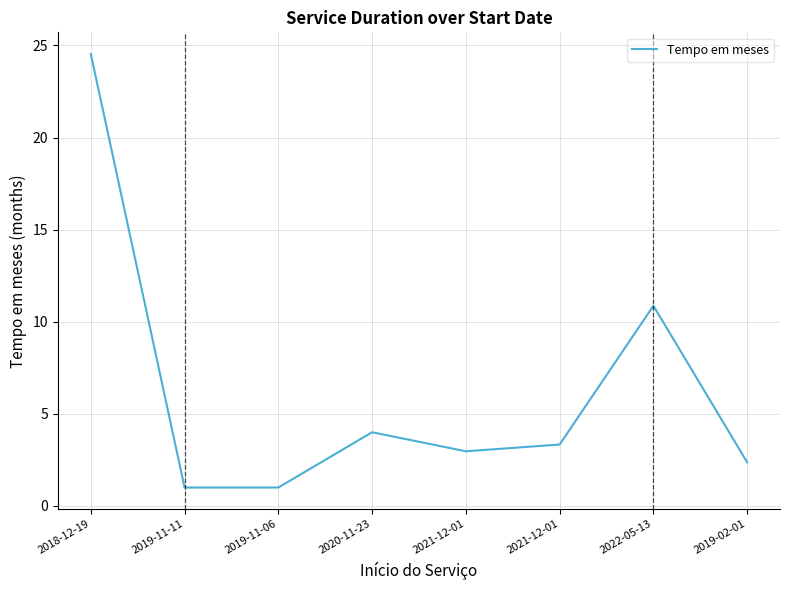

Reading right to left, list all the values displayed in this chart.

2.4	10.9	3.3	3.0	4.0	1.0	1.0	24.5